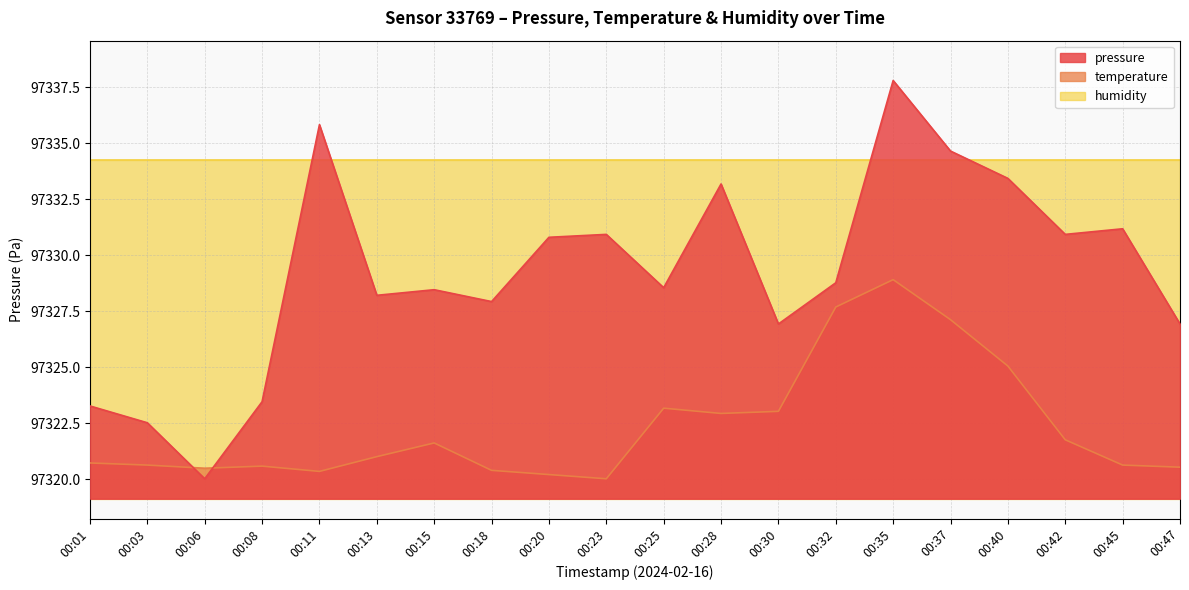

What is the sum of all pressure values?

1946584.0